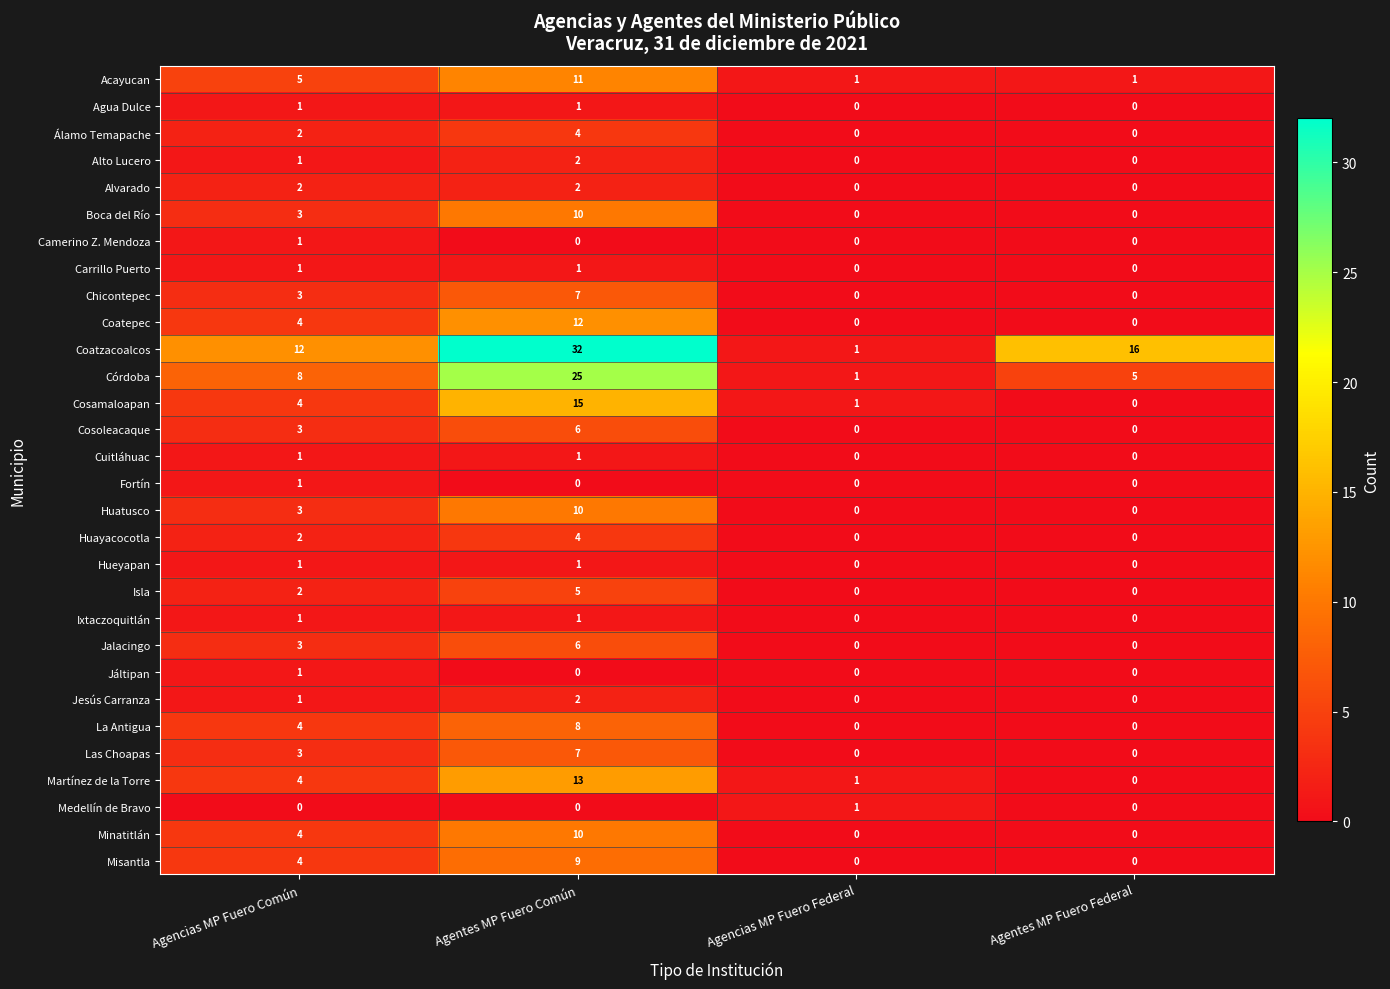

What is the difference between the maximum and minimum values in the La Antigua series?

8